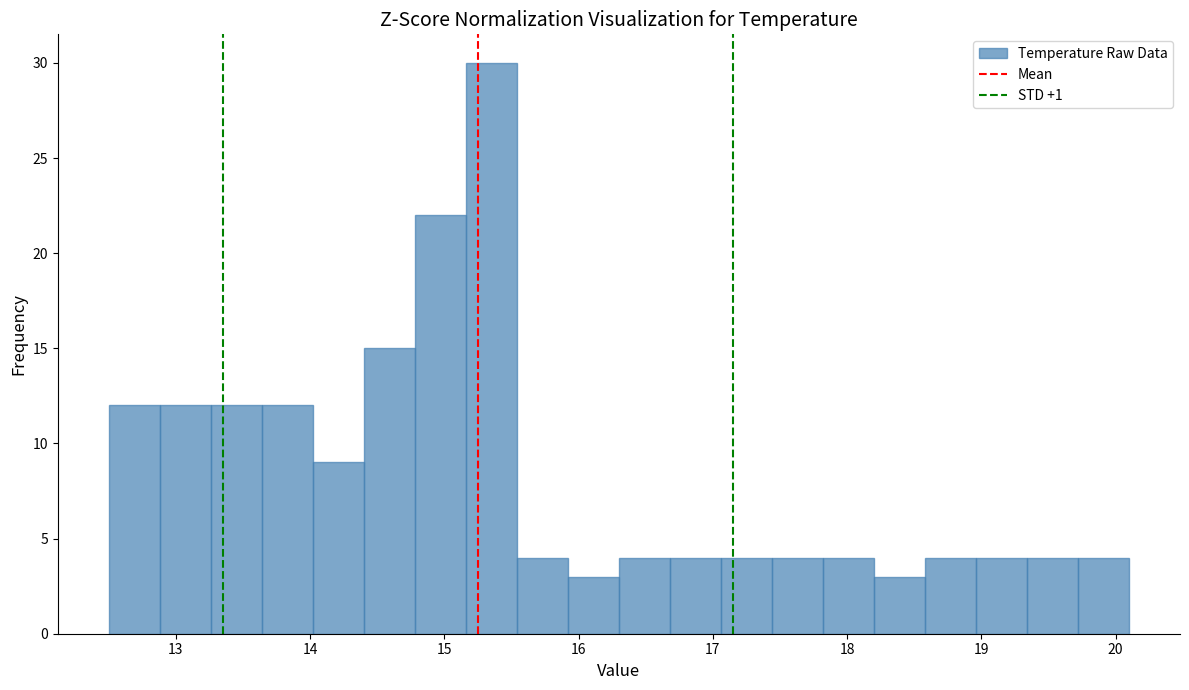

Read against the x-axis, roughly where is the centre of the tallest bar?

15.4